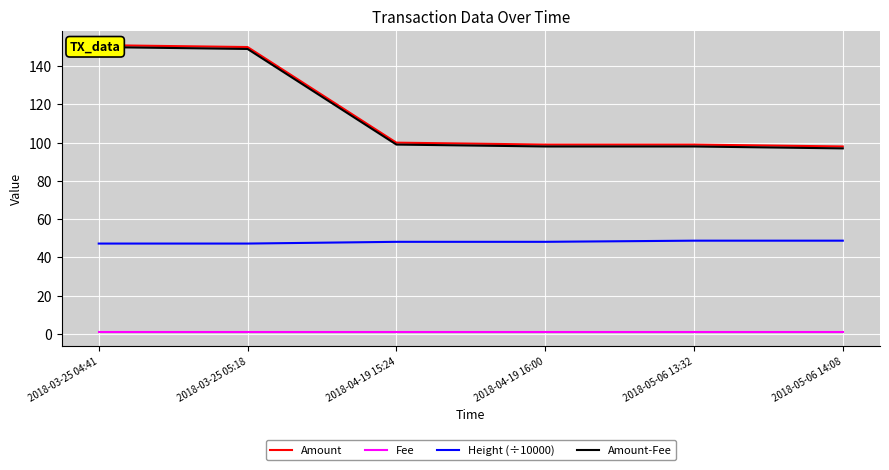

What is the spread (max minus min) of values at 2018-05-06 13:32?

98.0